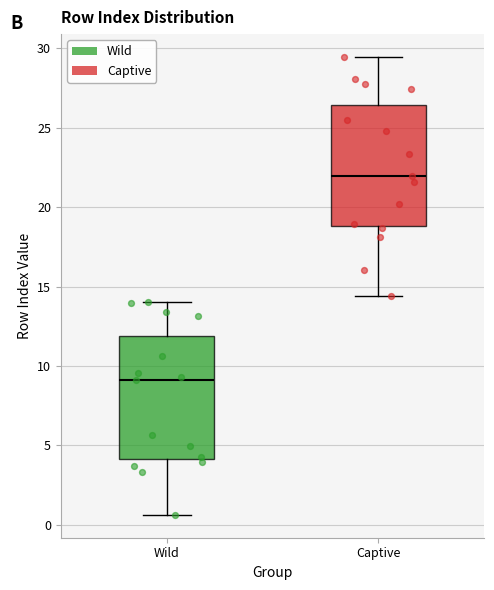

Where does the lower whisker of the box for Wild end on the y-axis? The values are not printed on the chart, so give them approximately, as read against the axis.

0.5